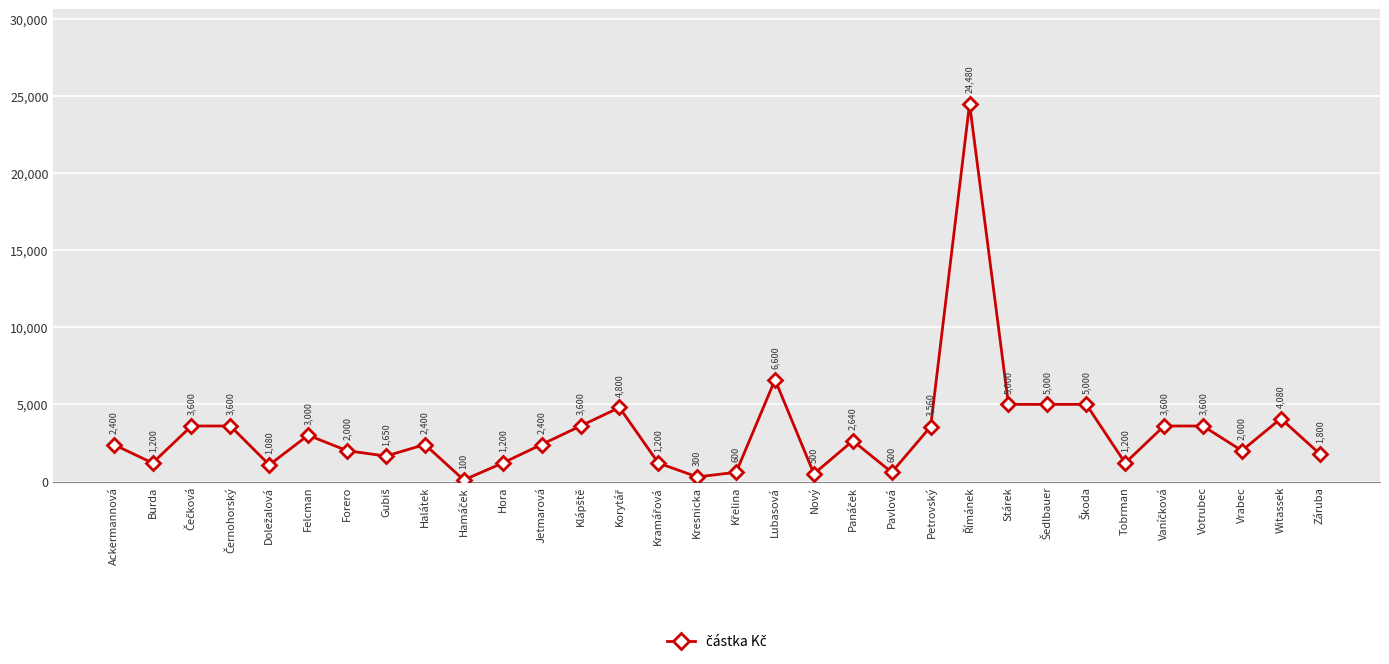

True or false: the data has more than 2 interior local peaks.

True